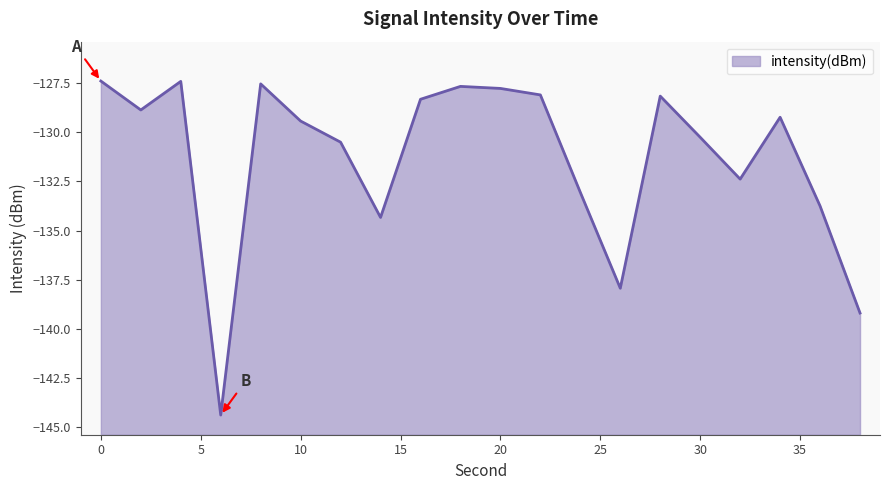

What is the sum of all values?

-2625.7